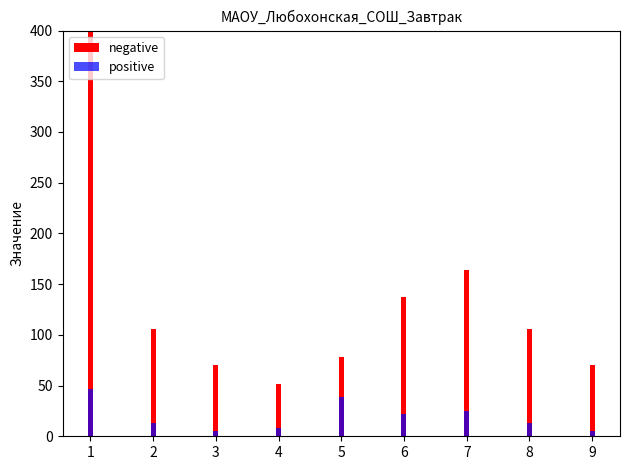

What is the value of the positive bar at the 3rd from the left?

5.0